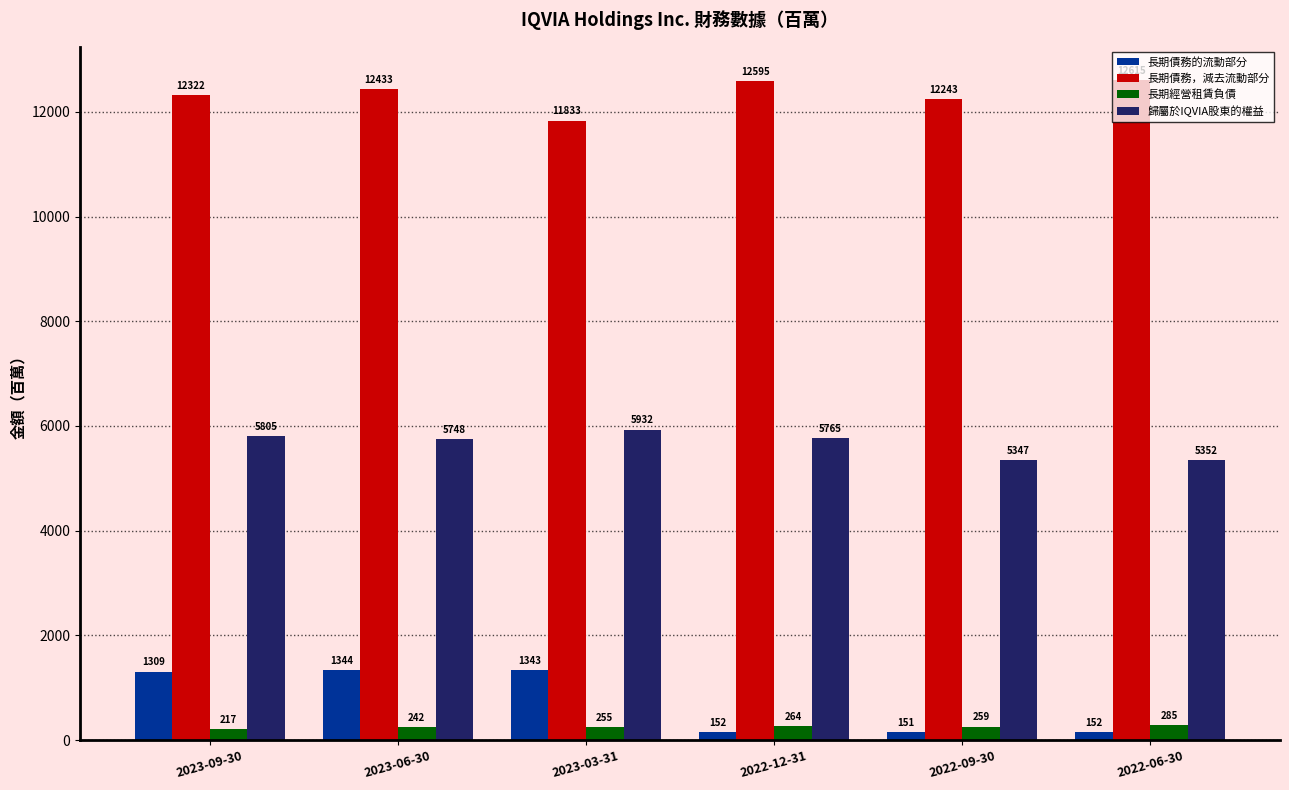

List the series in order of their peak value, lowest first.

長期經營租賃負債, 長期債務的流動部分, 歸屬於IQVIA股東的權益, 長期債務，減去流動部分